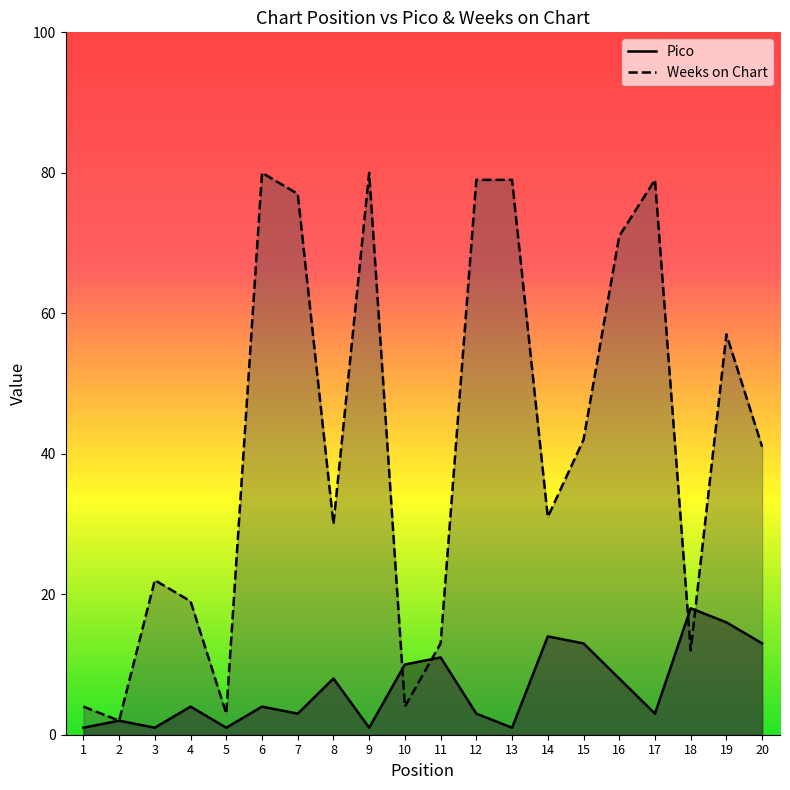

Rank the series at 16 from highest to lowest value.

Weeks on Chart, Pico